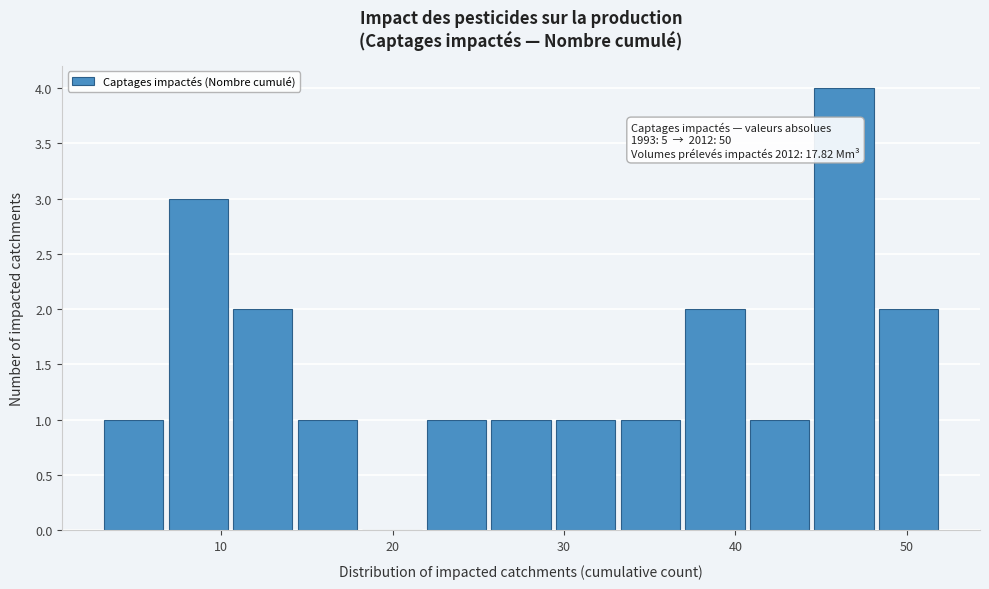

Around what value on the x-axis is the tallest bar? Give the approximate position of its centre, as read against the axis.

46